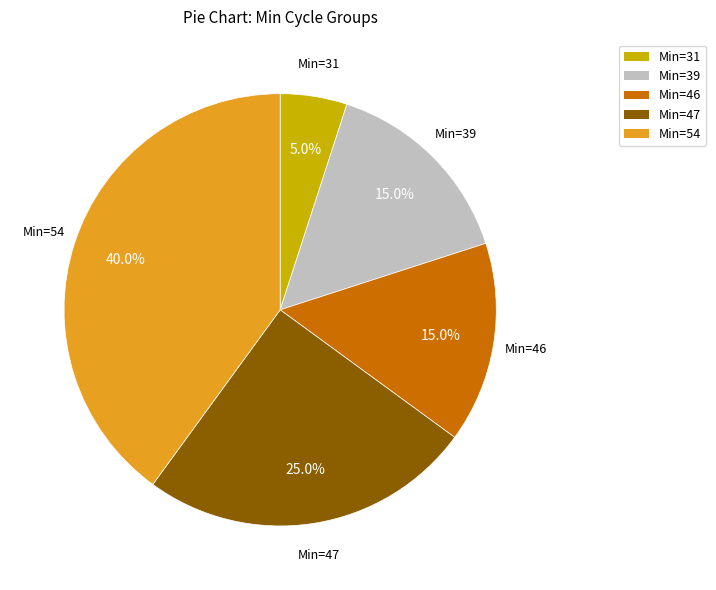

Count the number of slices in the pie.

5